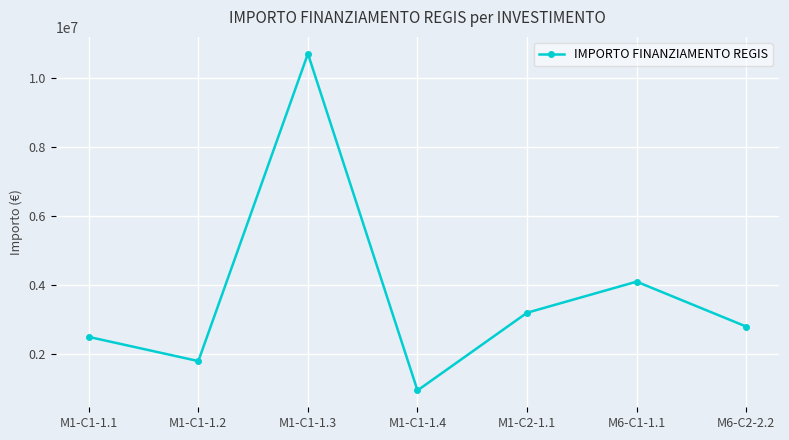

What is the change in value from M1-C1-1.1 to M1-C1-1.2?

-700000